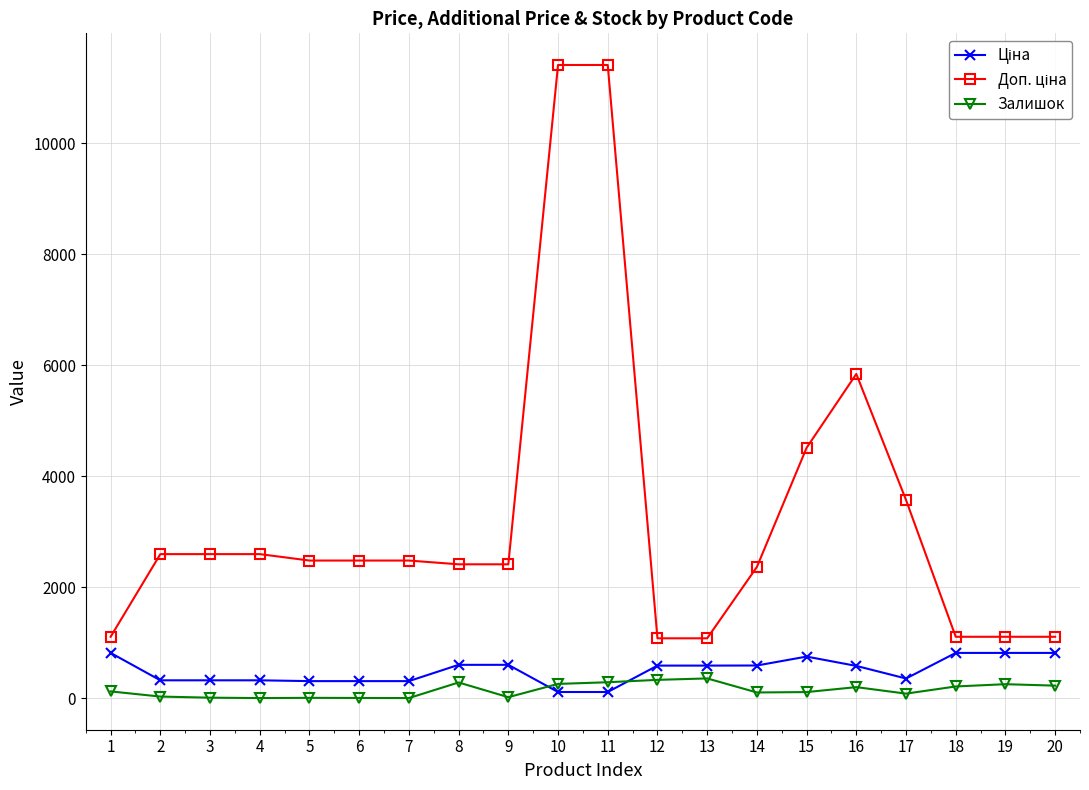

What is the maximum value shown in the chart?

11410.0